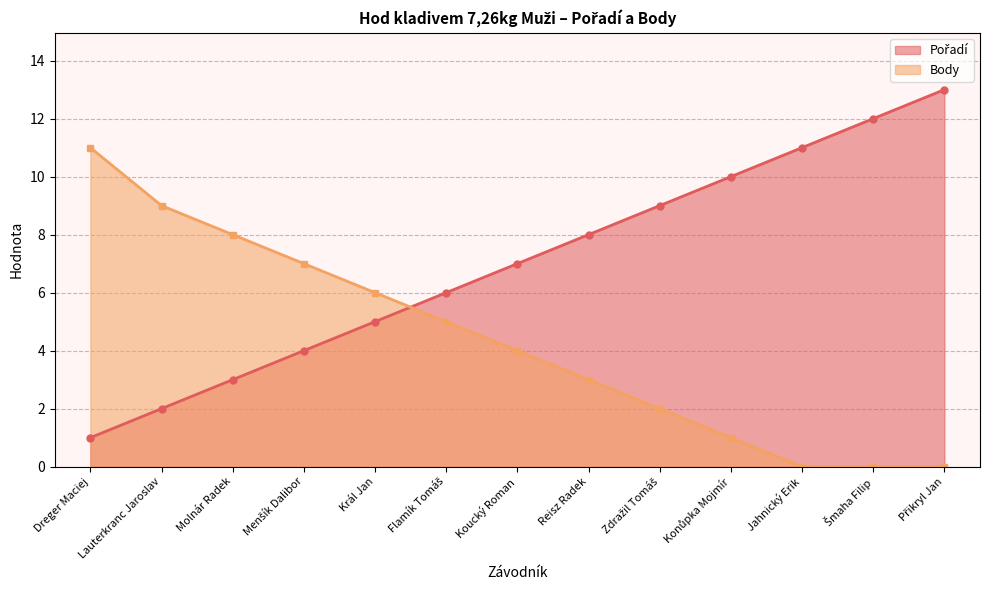

What is the sum of all Body values?

56